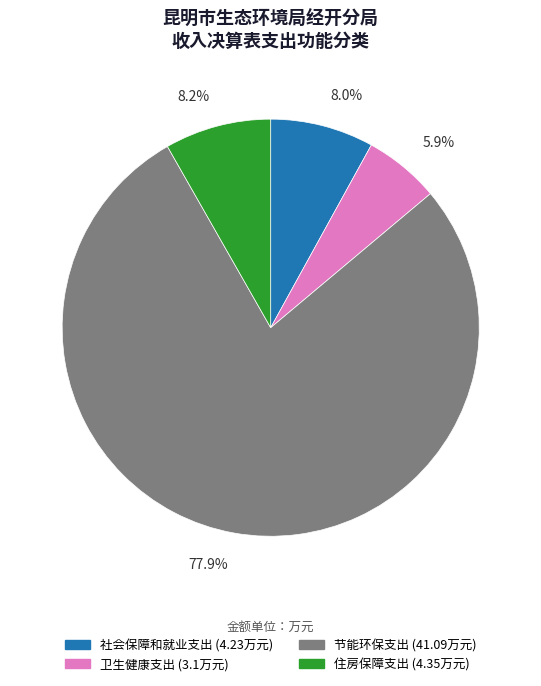

Count the number of slices in the pie.

4